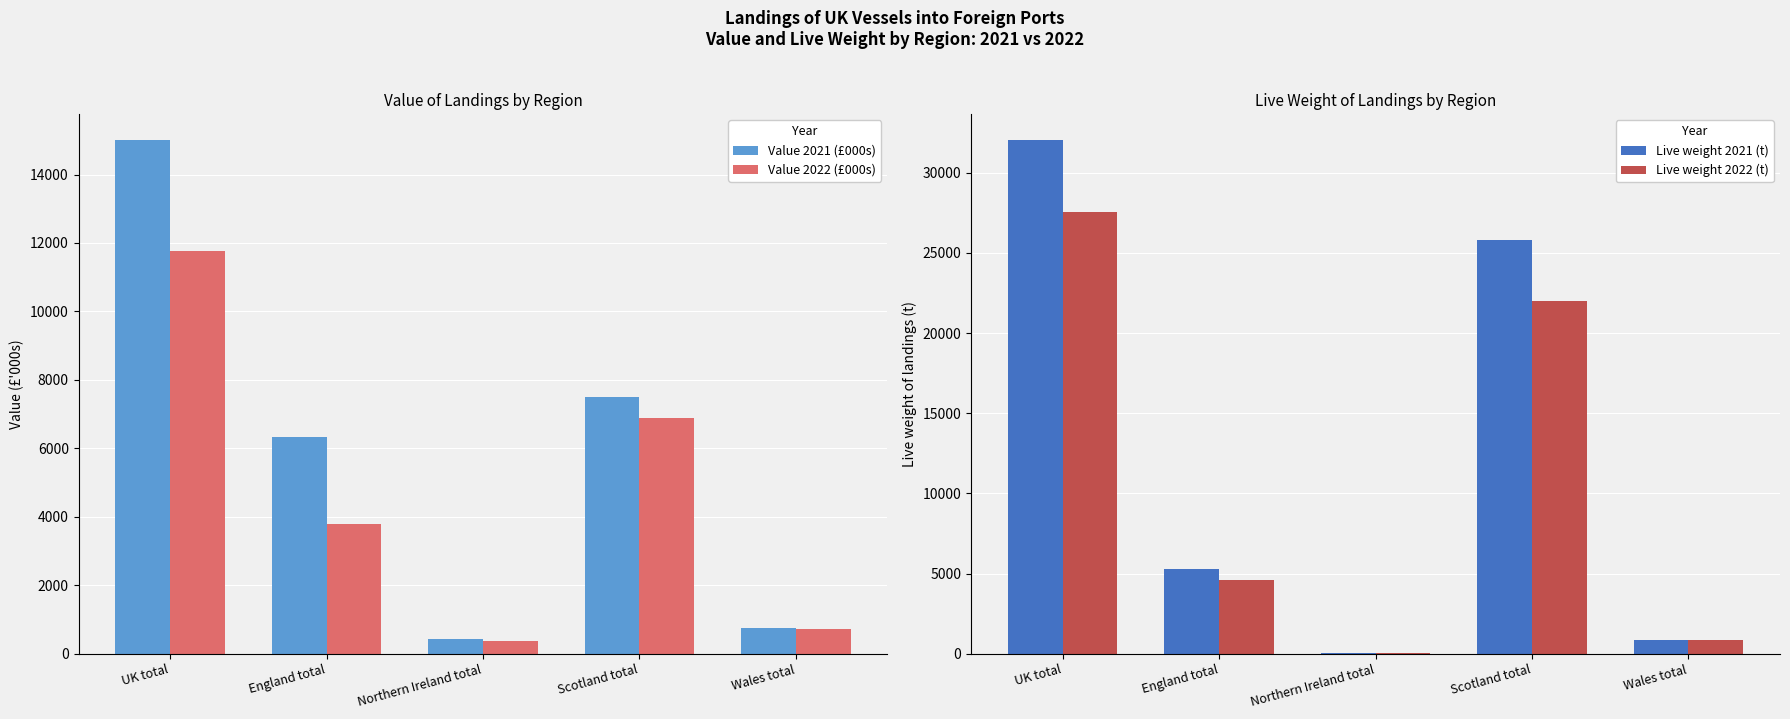

List the series in order of their overall mean, lowest first.

Value 2022 (£000s), Value 2021 (£000s), Live weight 2022 (t), Live weight 2021 (t)